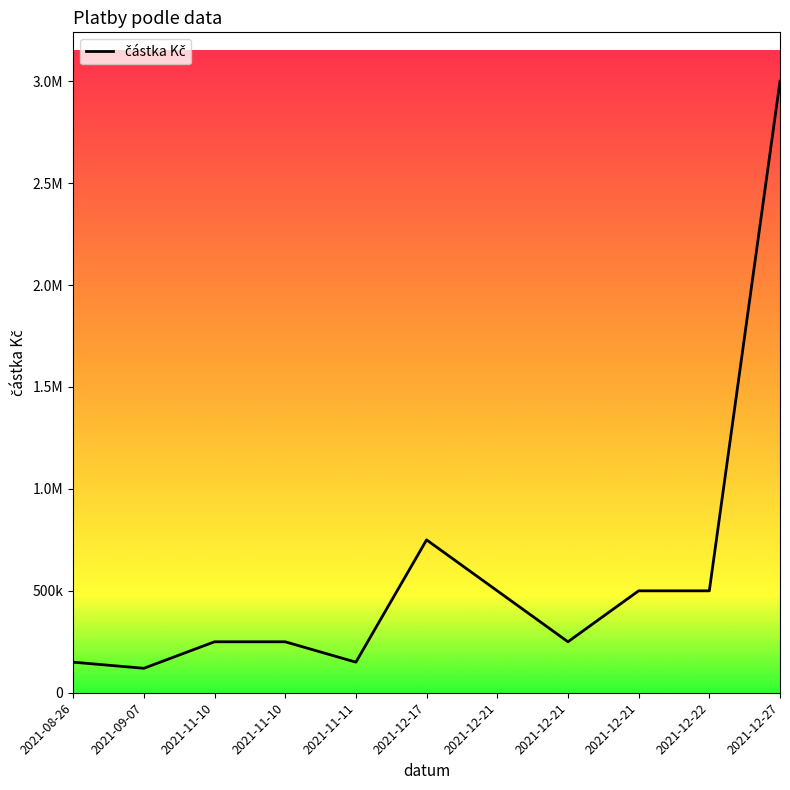

True or false: the data shows 120000 at 2021-09-07.

True